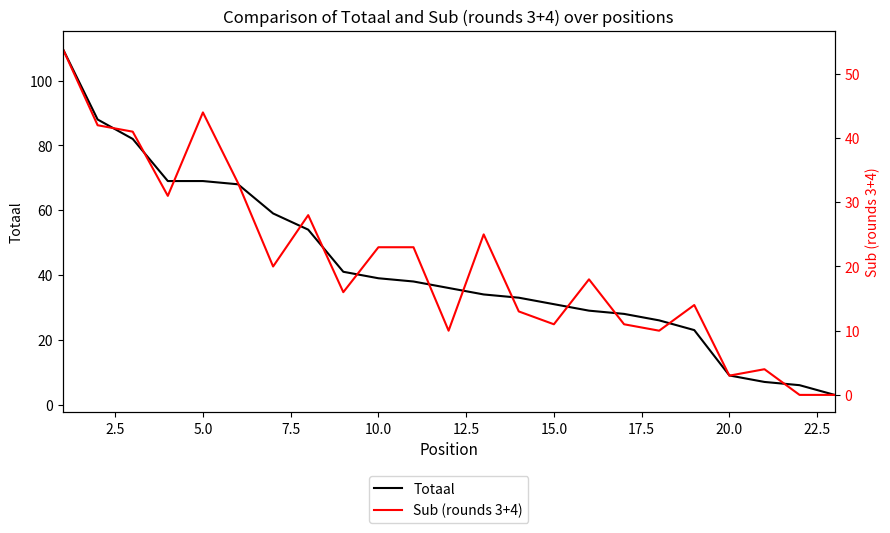

What is the maximum value for Totaal?

110